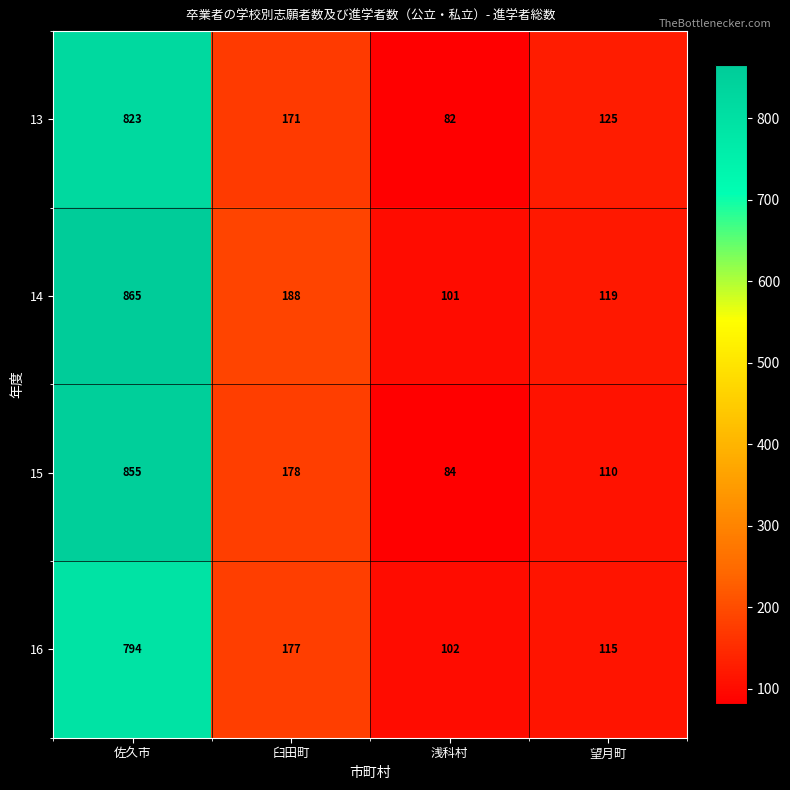

How many distinct data groups are displayed?

4